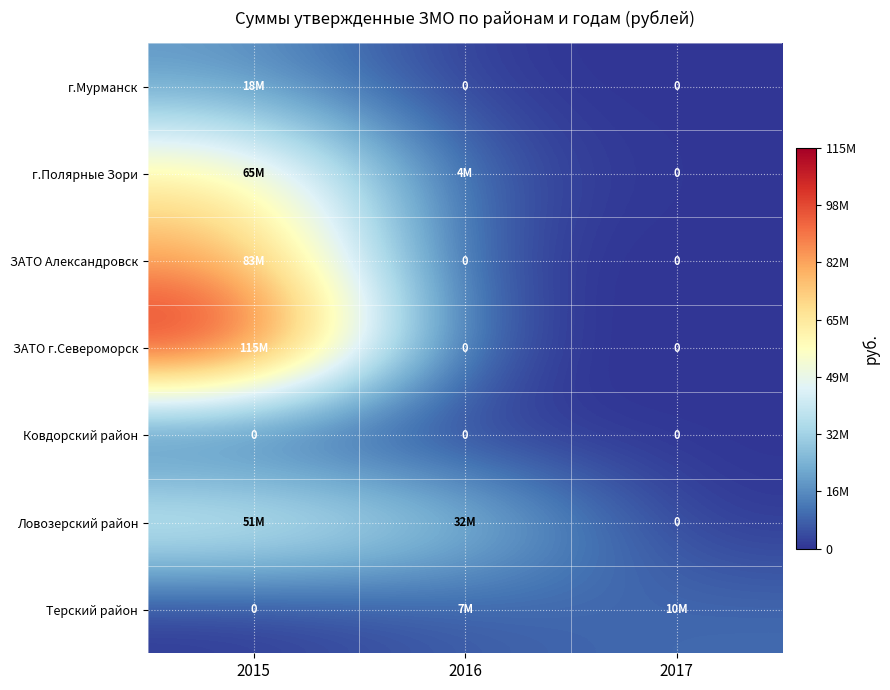

What is the maximum value shown in the chart?

115001000